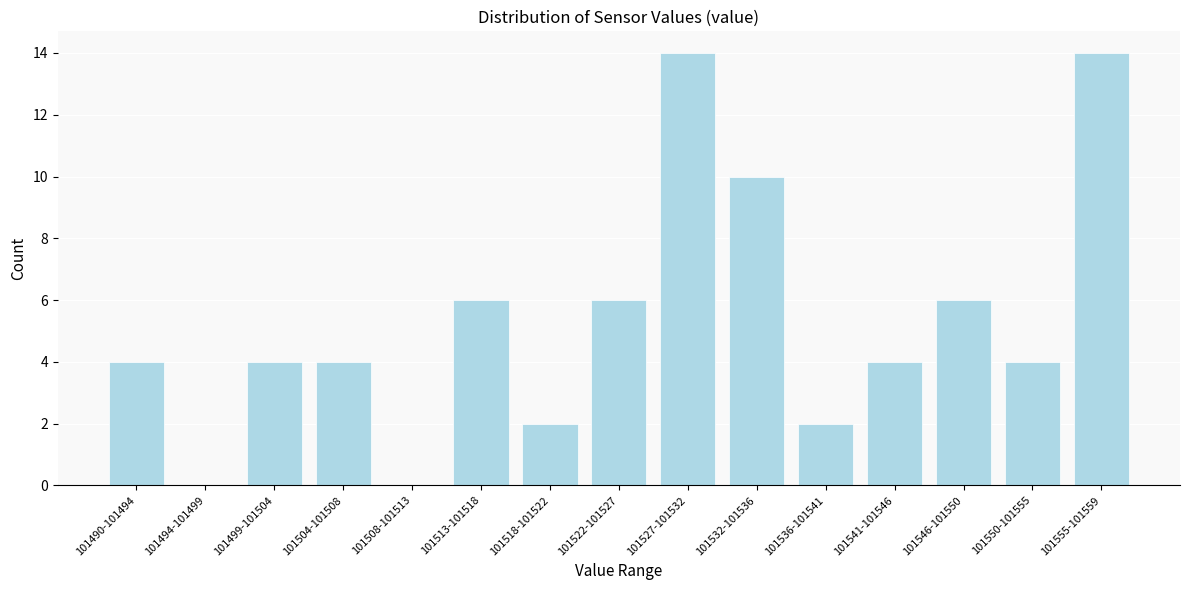

Reading left to right, what are all the values shown in this chart?

101490-101494=4	101494-101499=0	101499-101504=4	101504-101508=4	101508-101513=0	101513-101518=6	101518-101522=2	101522-101527=6	101527-101532=14	101532-101536=10	101536-101541=2	101541-101546=4	101546-101550=6	101550-101555=4	101555-101559=14